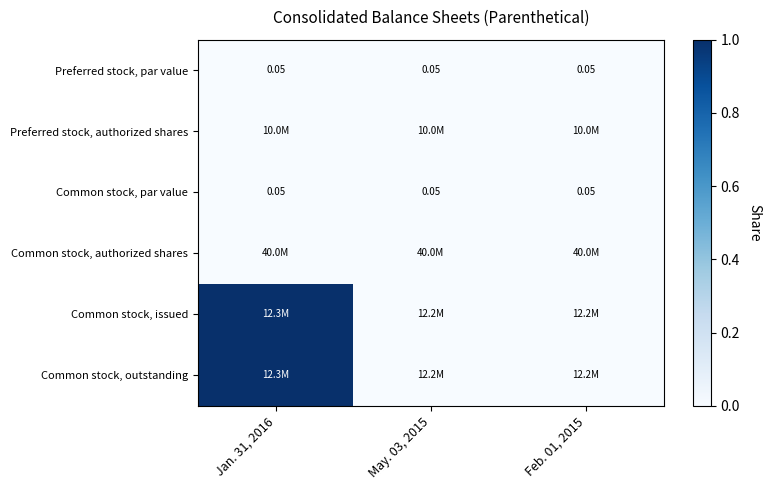

Is the value of Common stock, authorized shares at May. 03, 2015 greater than the value of Common stock, outstanding at Jan. 31, 2016?

No